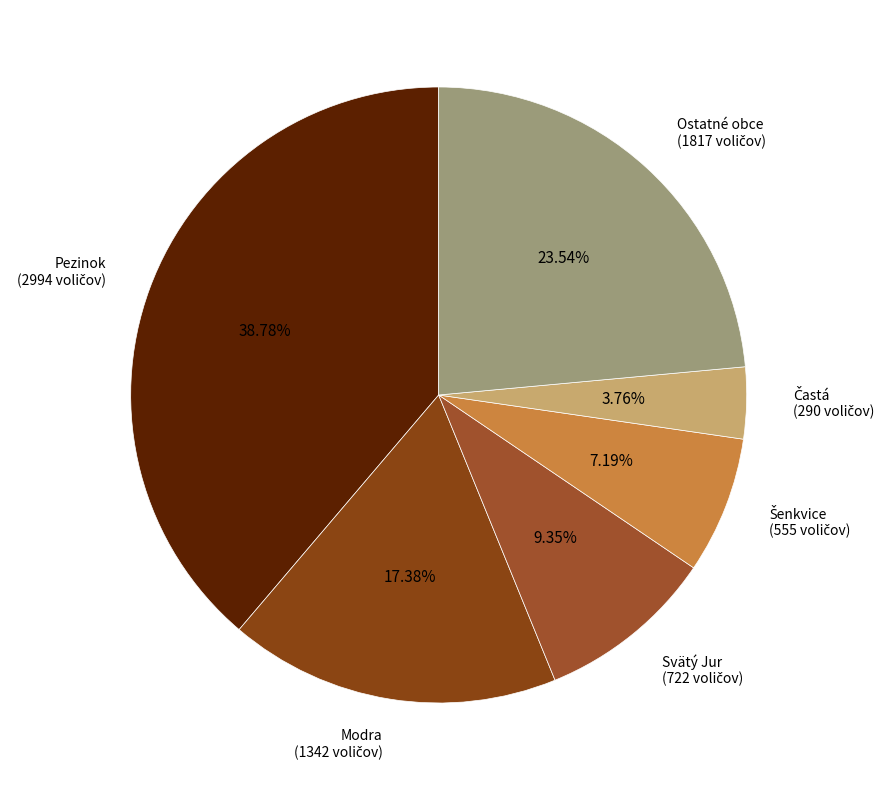

Which category has the biggest portion of the pie?

Pezinok